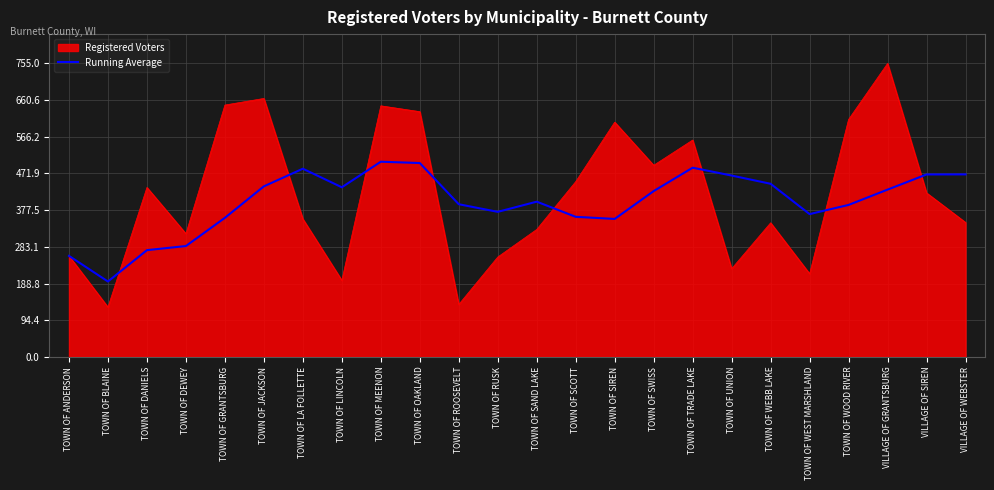

At which category is the sum across all series the highest?

VILLAGE OF GRANTSBURG